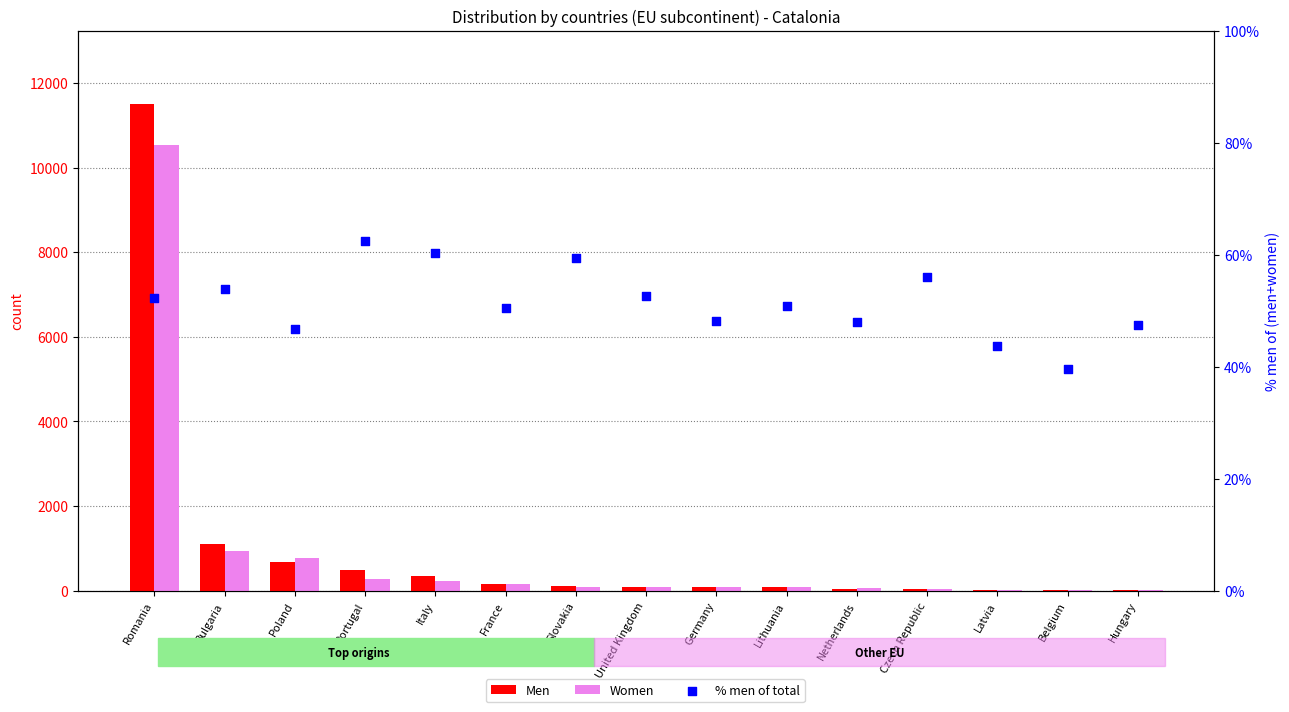

What is the total value across all series at Bulgaria?

2085.8